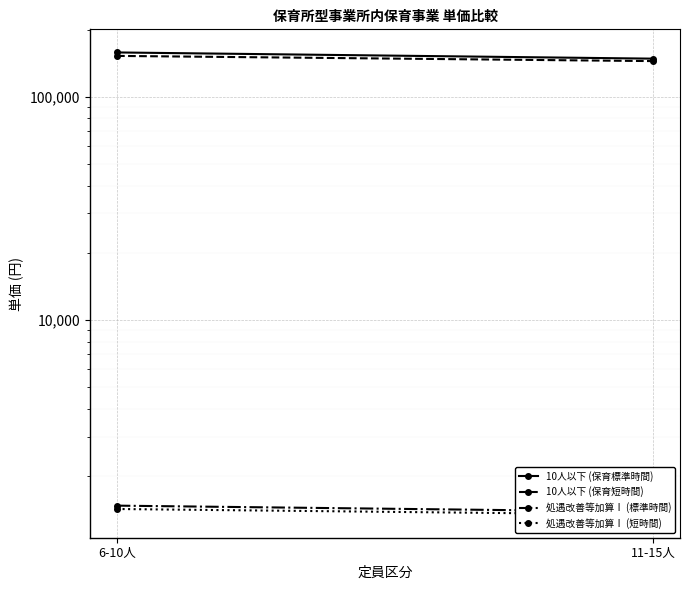

Which category has the highest value across all series?

6-10人